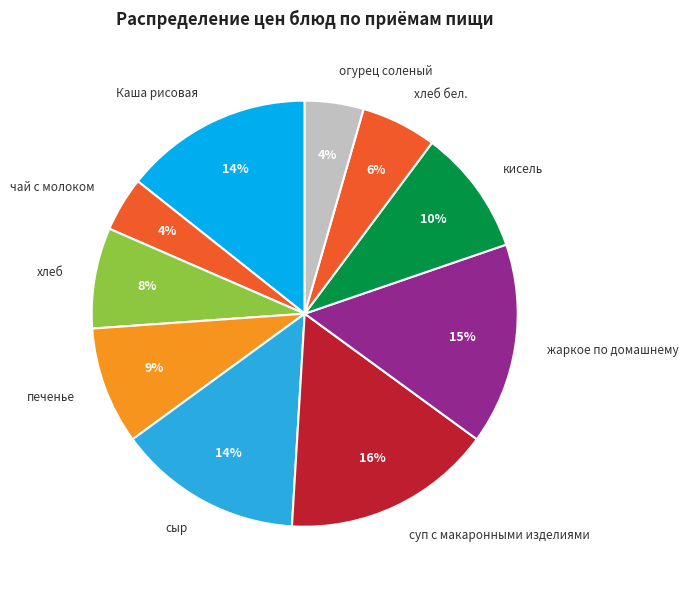

How many slices are in this pie chart?

10